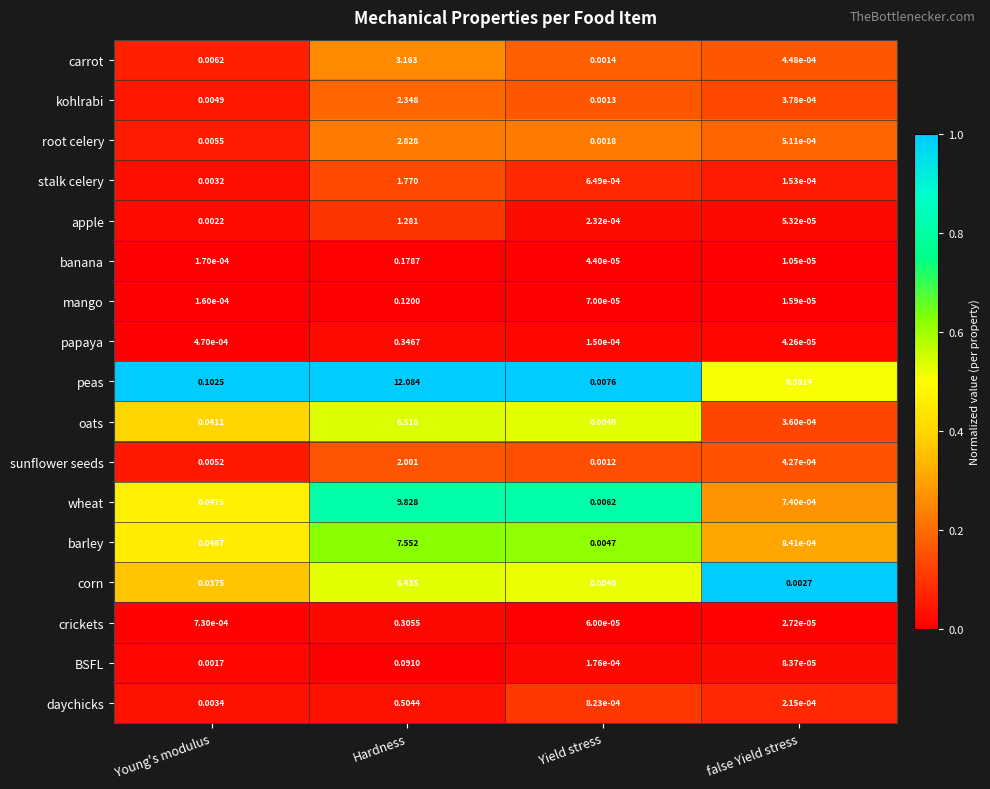

Between Young's modulus and Yield stress, which series saw the biggest shift?

peas